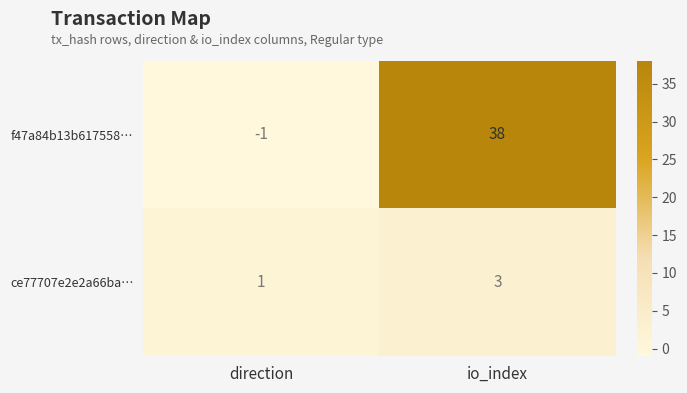

The ce77707e2e2a66ba… series shows 2 at io_index. True or false?

False